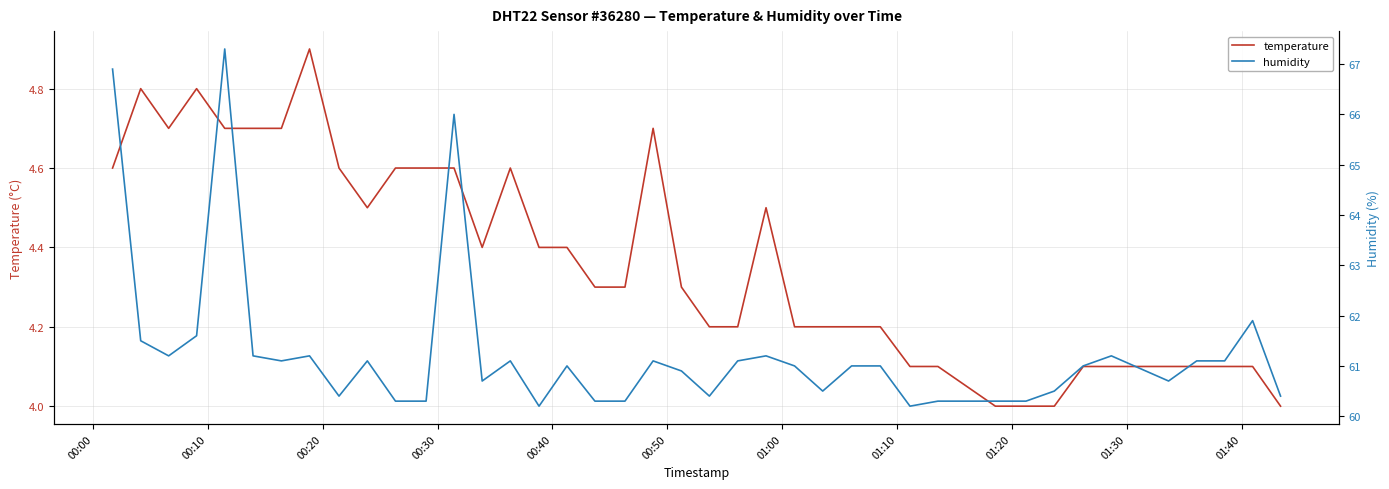

What is the highest value of the temperature series?

4.9